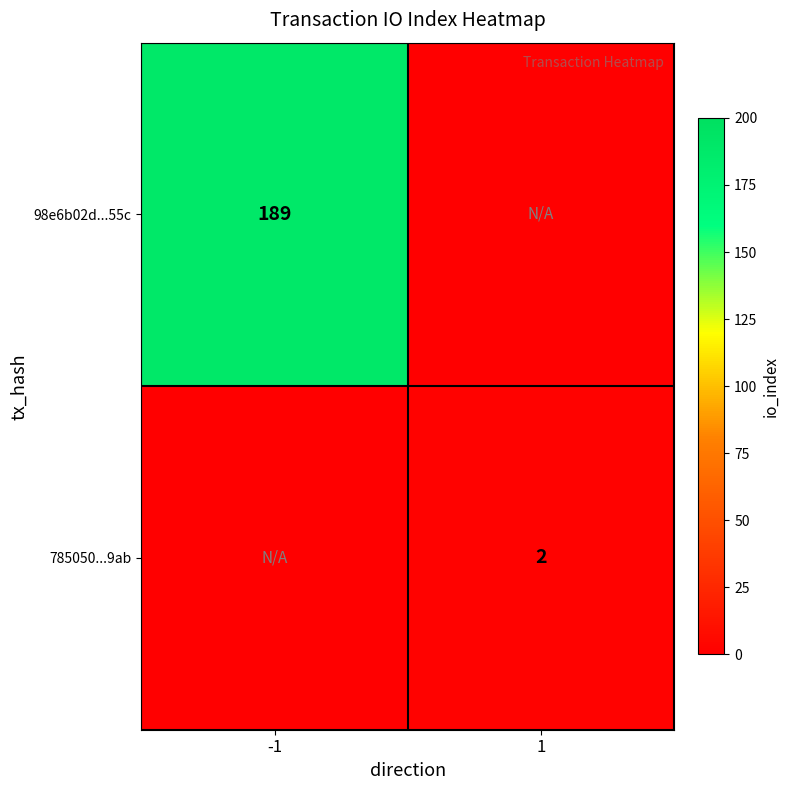

True or false: 785050...9ab has a value of 2 at 1.

True